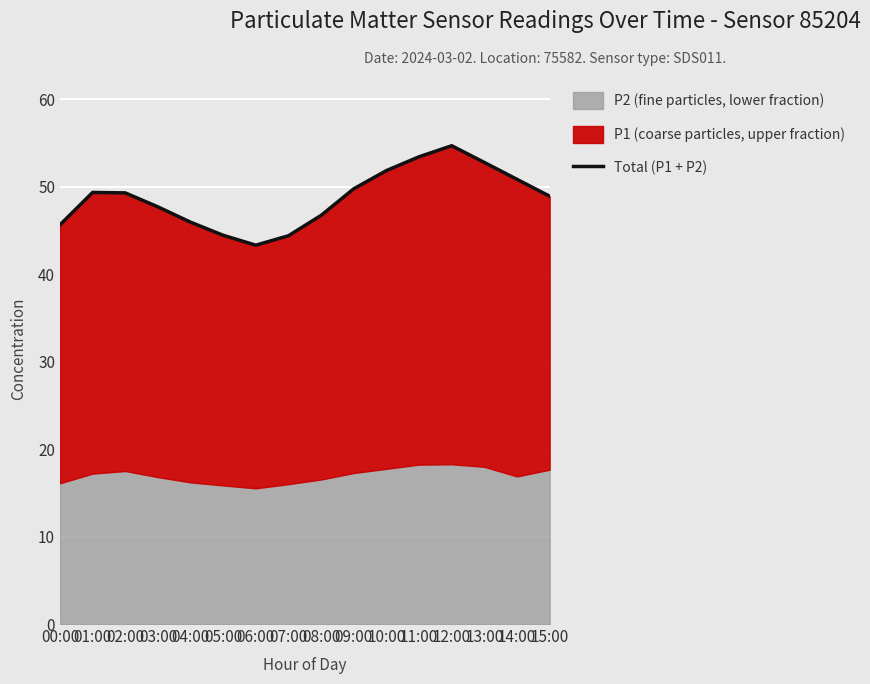

List the labels in order of value, largest first.

12:00, 11:00, 13:00, 10:00, 14:00, 09:00, 01:00, 02:00, 15:00, 03:00, 08:00, 04:00, 00:00, 05:00, 07:00, 06:00